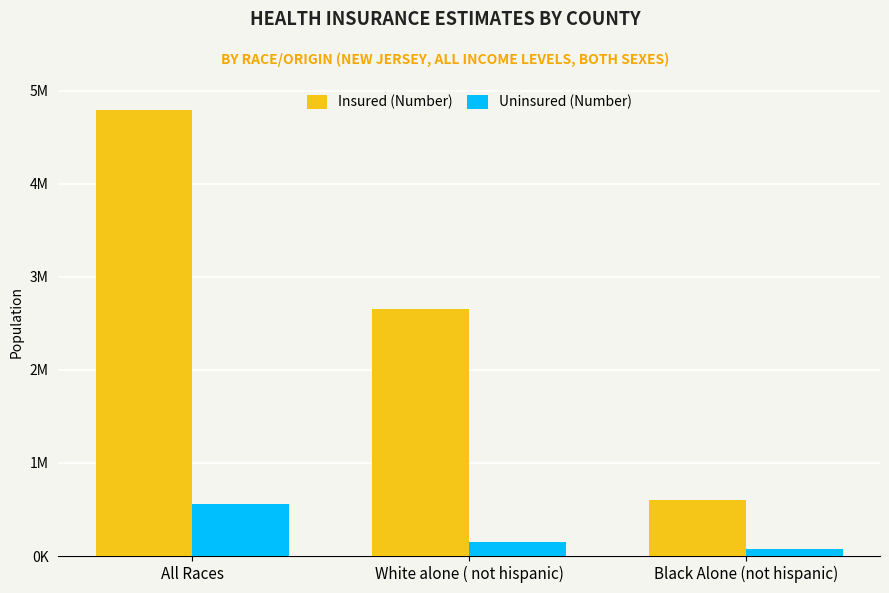

At which category does the chart reach its peak across all series?

All Races